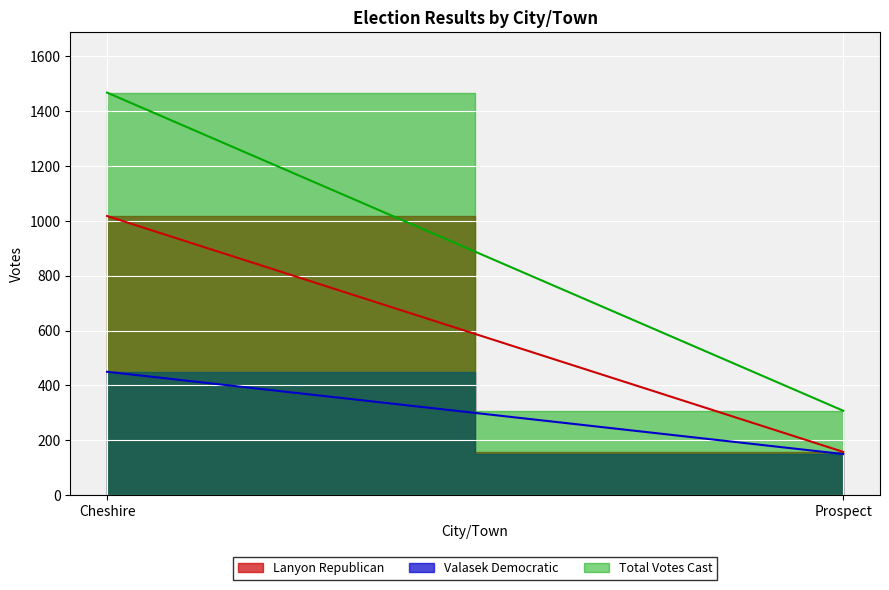

Reading left to right, what are all the values shown in this chart?

Lanyon Republican: 1018	158
Valasek Democratic: 450	150
Total Votes Cast: 1468	308